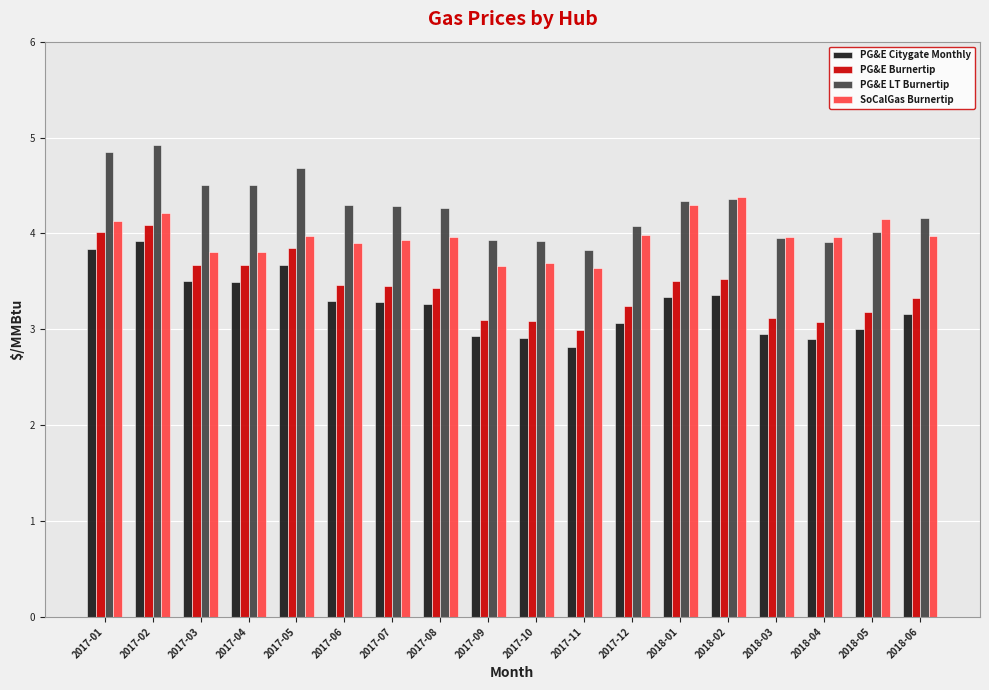

What position from the left is 2018-03?

15